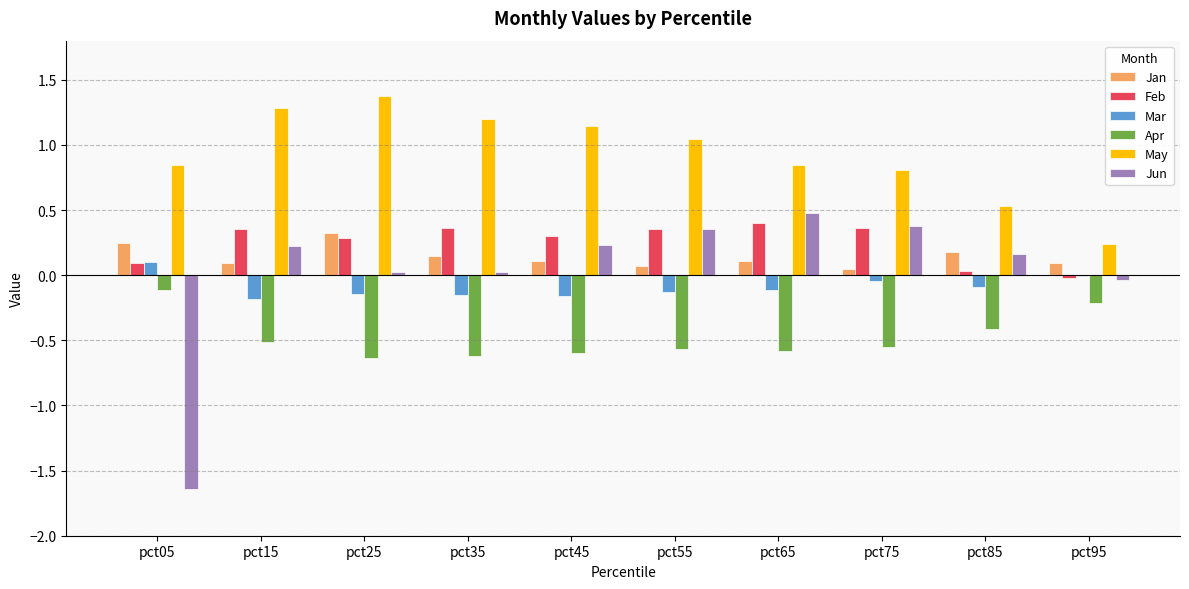

Which series has the largest total across all categories?

May